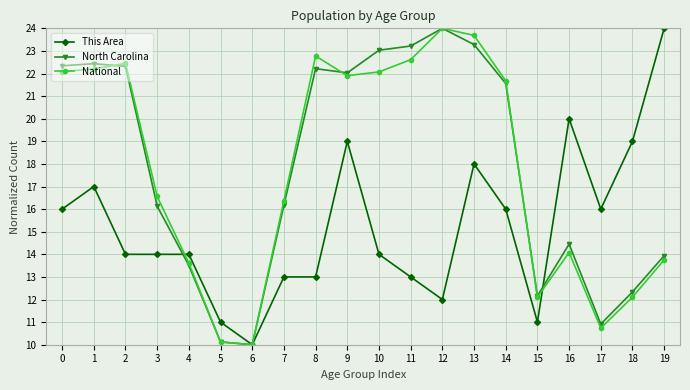

How many distinct data groups are displayed?

3